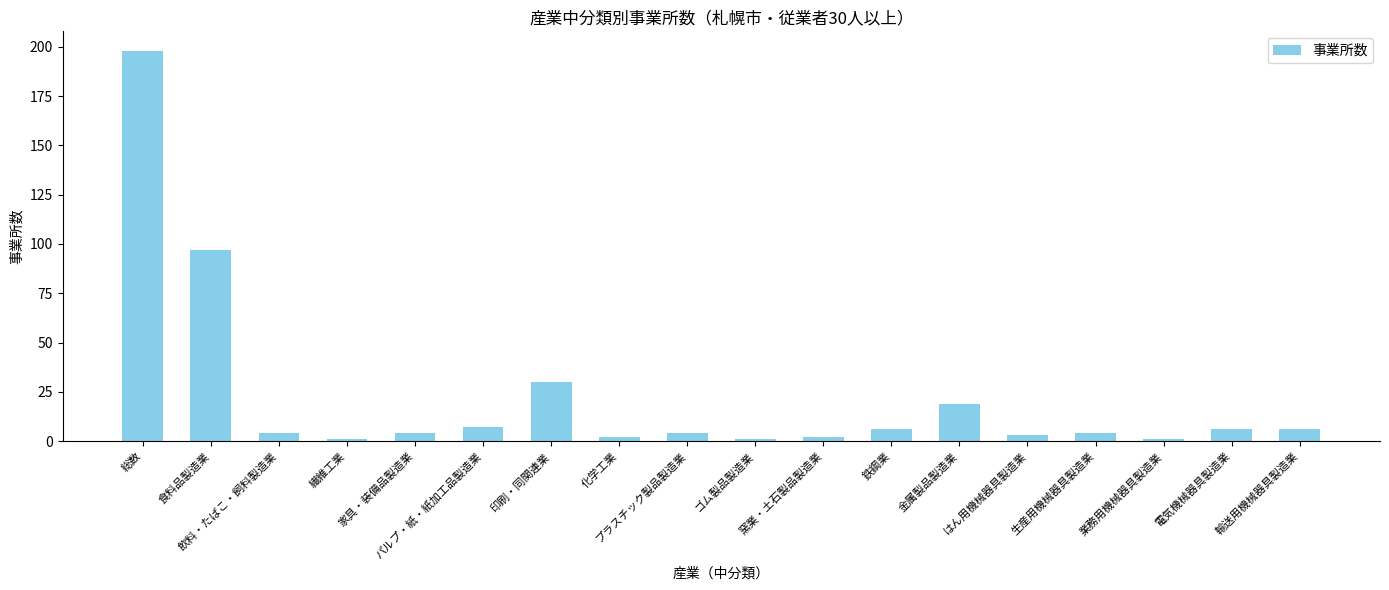

Reading left to right, transcribe all the data shown in this chart.

198	97	4	1	4	7	30	2	4	1	2	6	19	3	4	1	6	6